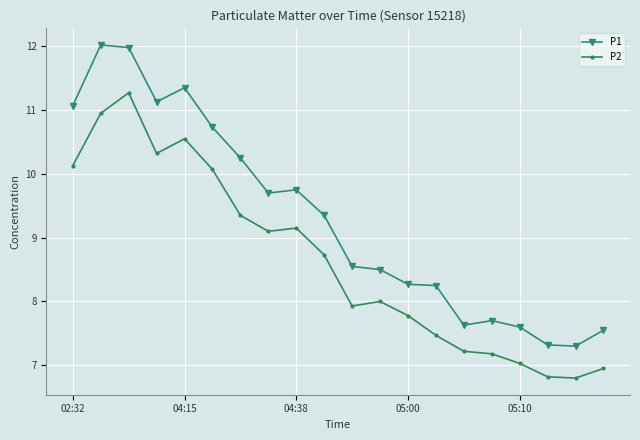

True or false: P1 and P2 intersect in this chart.

False